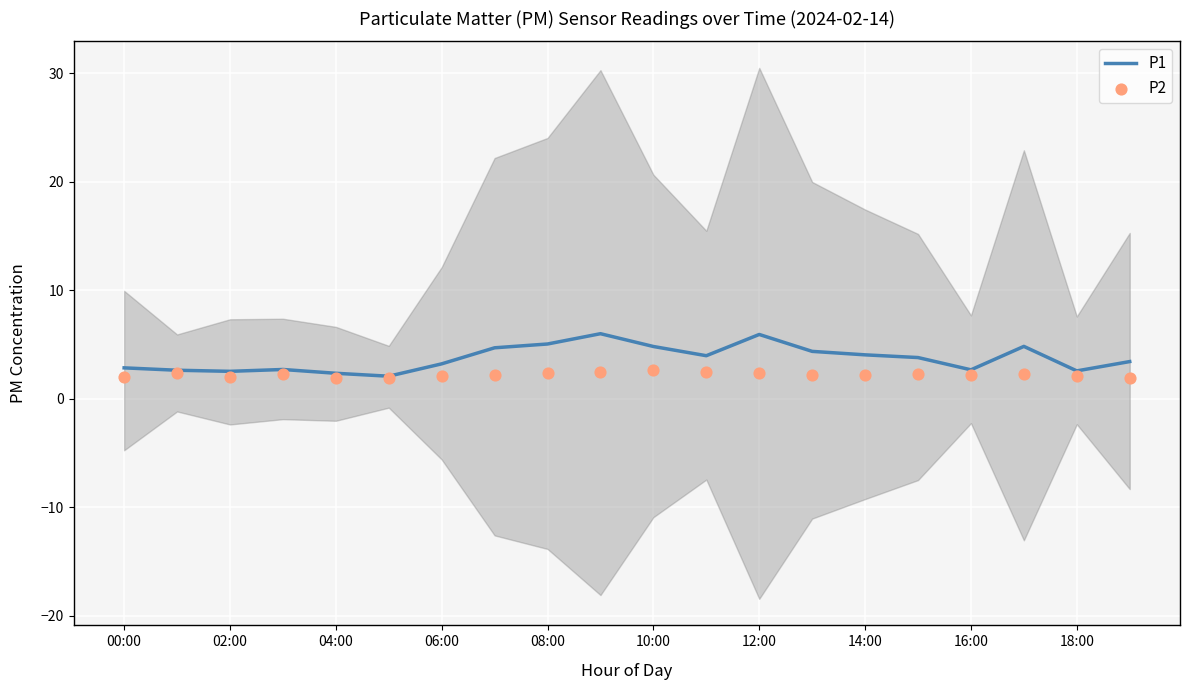

What are all the series names shown in the legend?

P1, P2